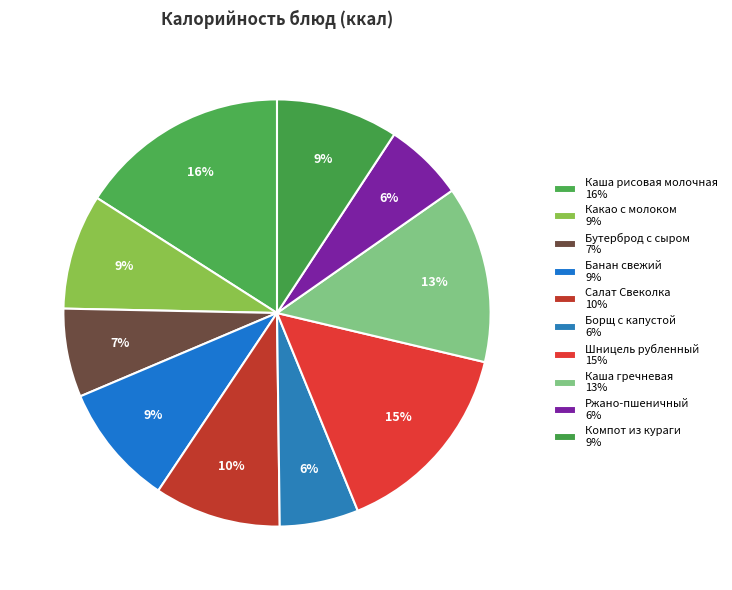

Approximately how many times larger is the value at Шницель рубленный compared to Каша рисовая молочная?

0.9